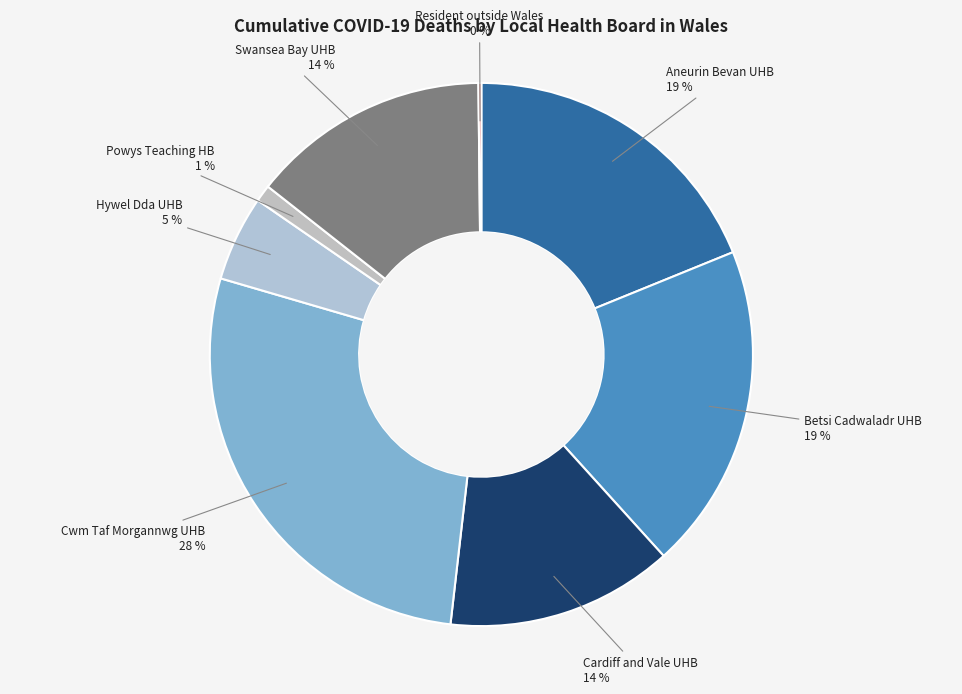

Does Betsi Cadwaladr UHB represent more than half of the total?

No